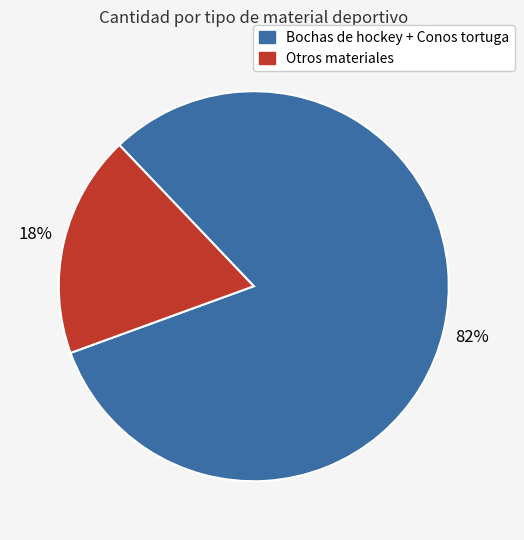

Count the number of slices in the pie.

2